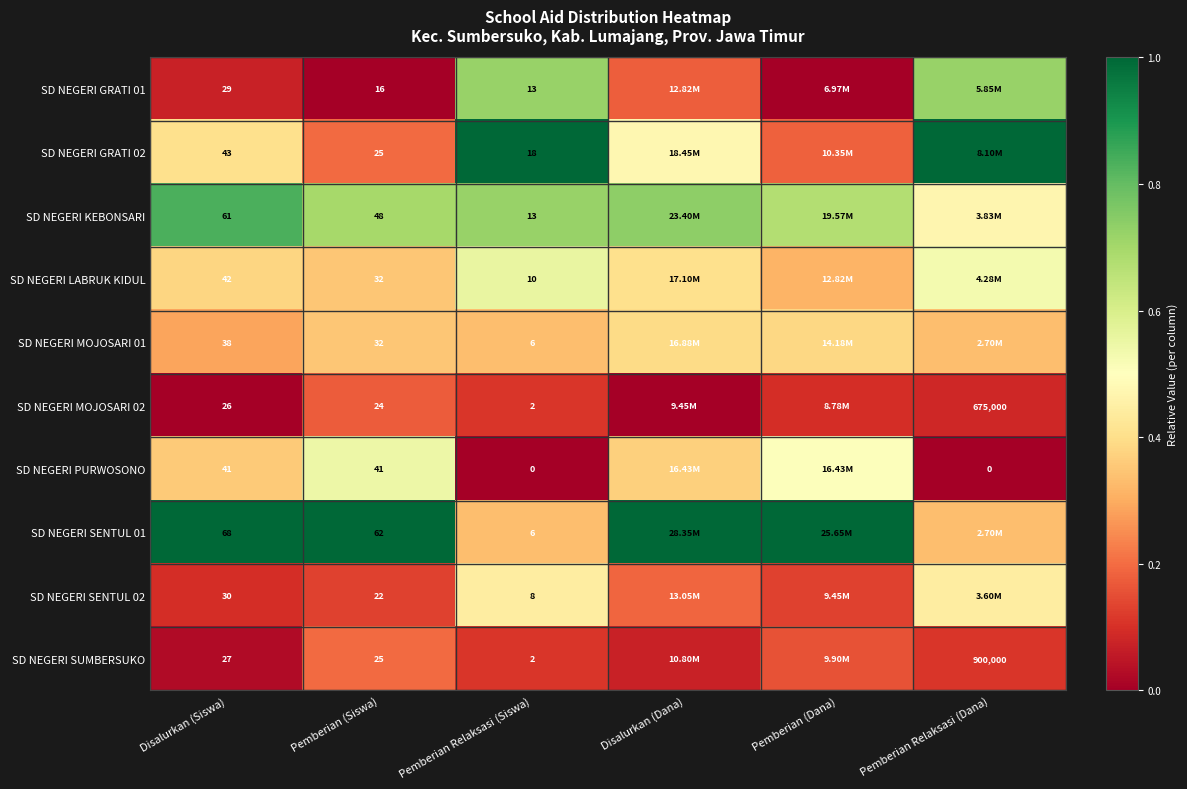

The SD NEGERI SENTUL 01 series shows 1.0 at Pemberian (Siswa). True or false?

True